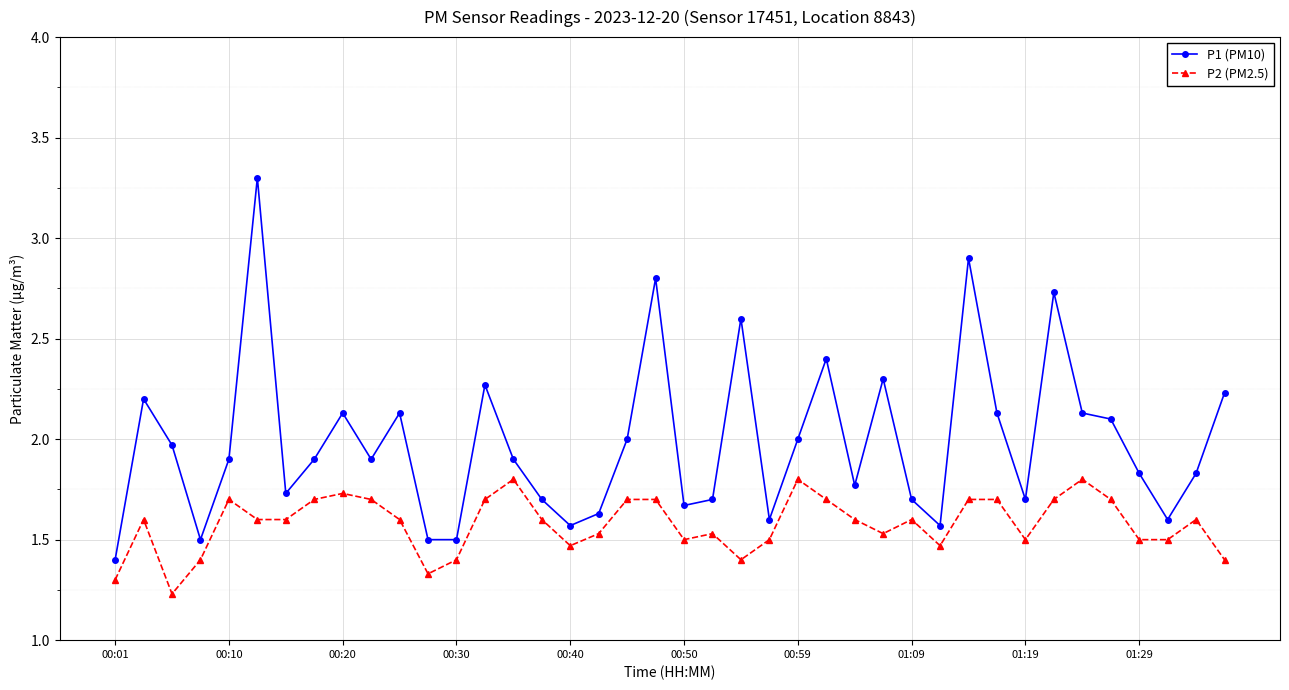

True or false: P2 (PM2.5) and P1 (PM10) intersect in this chart.

False